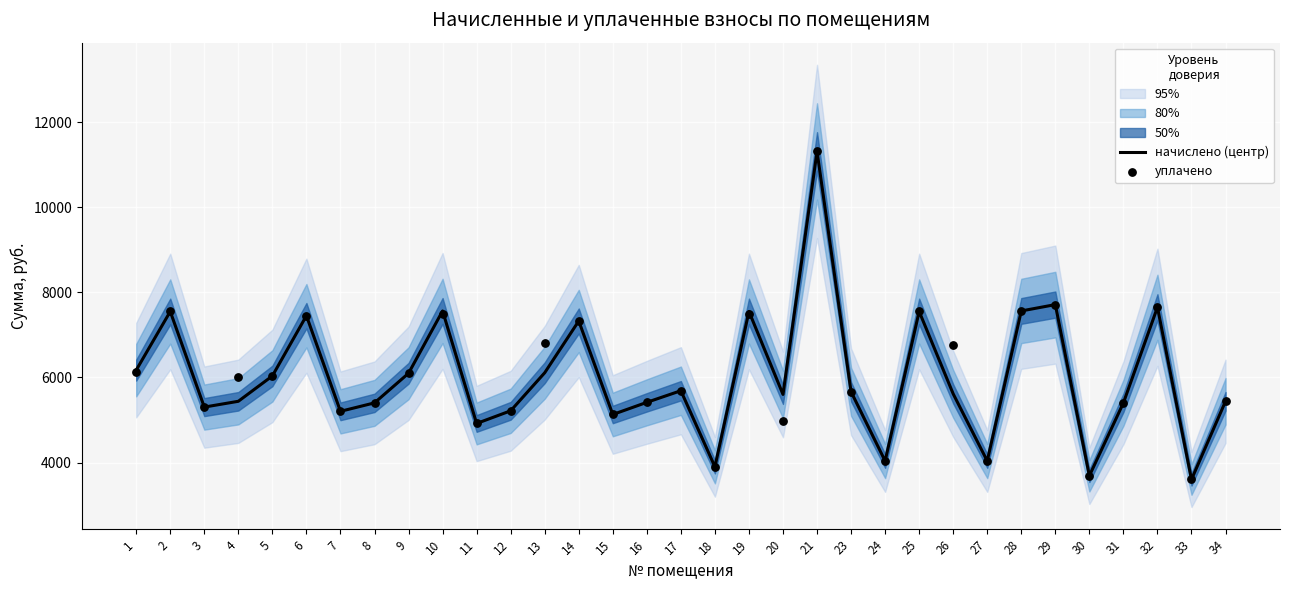

Which series reaches the minimum Y coordinate?

начислено (центр)